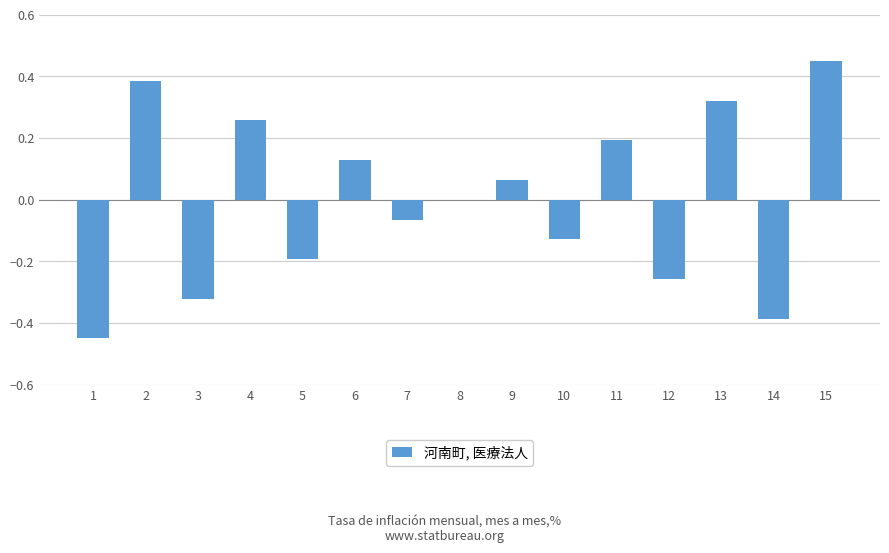

What is the change in value from 2 to 5?

-0.6